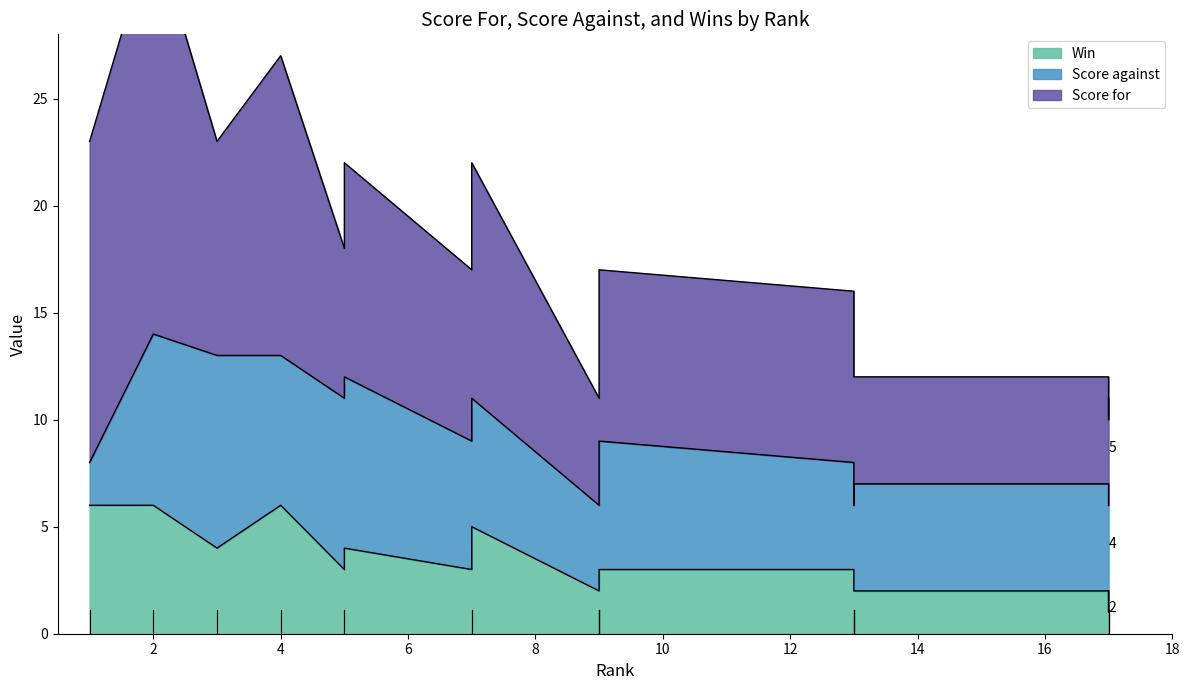

What is the value of the Win point at the 1st from the left?

6